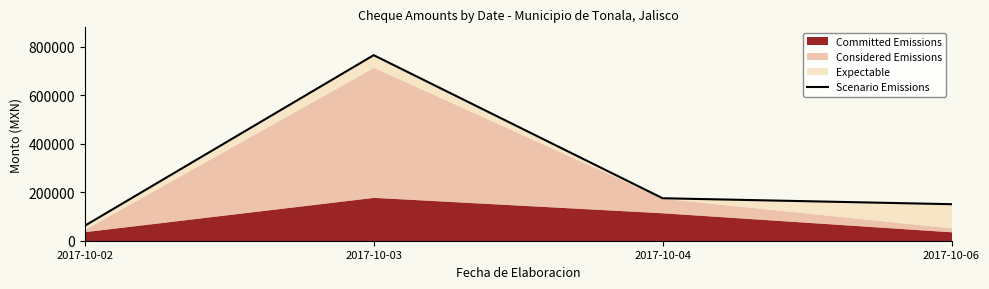

List the labels in order of value, smallest first.

2017-10-02, 2017-10-06, 2017-10-04, 2017-10-03